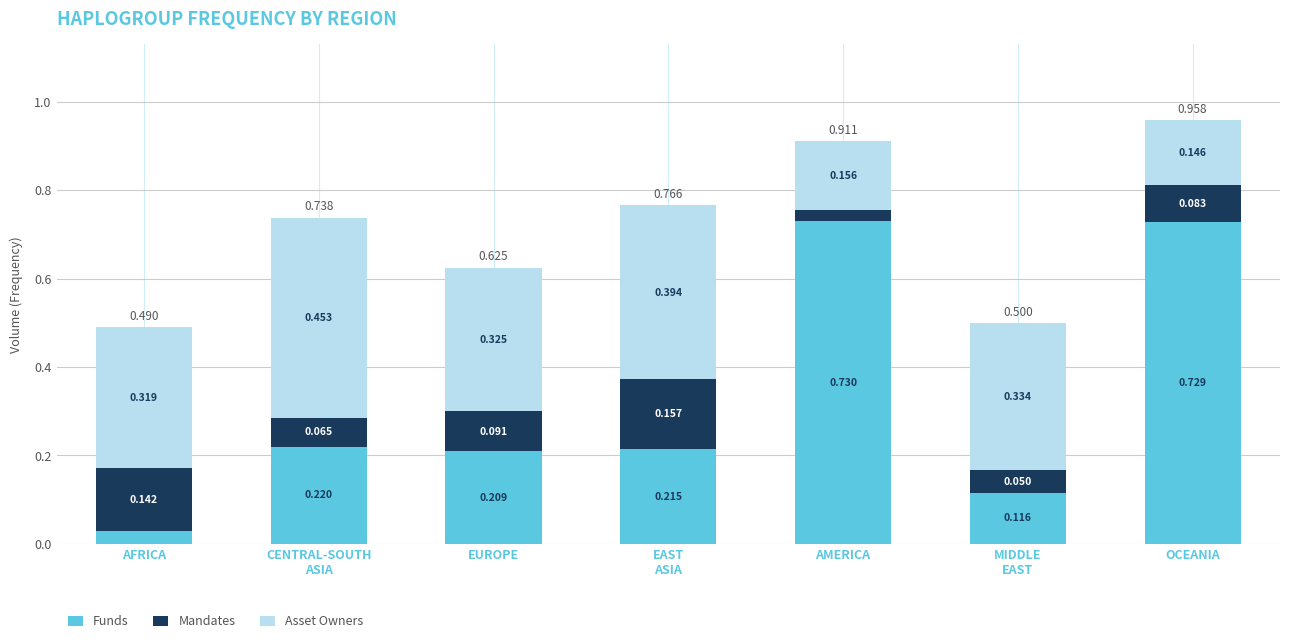

At which label does Funds reach its peak?

AMERICA